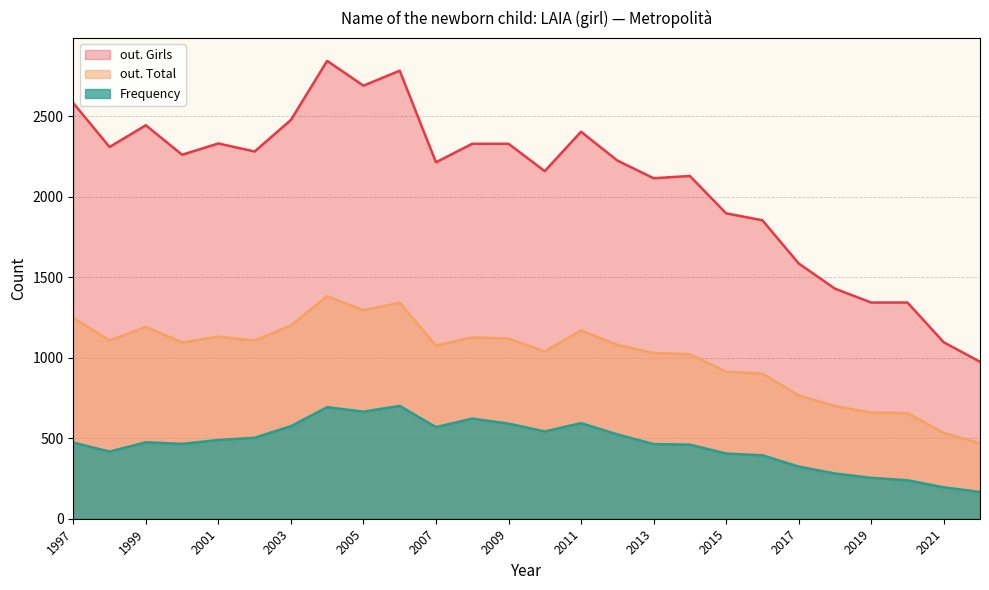

What are all the series names shown in the legend?

out. Girls, out. Total, Frequency